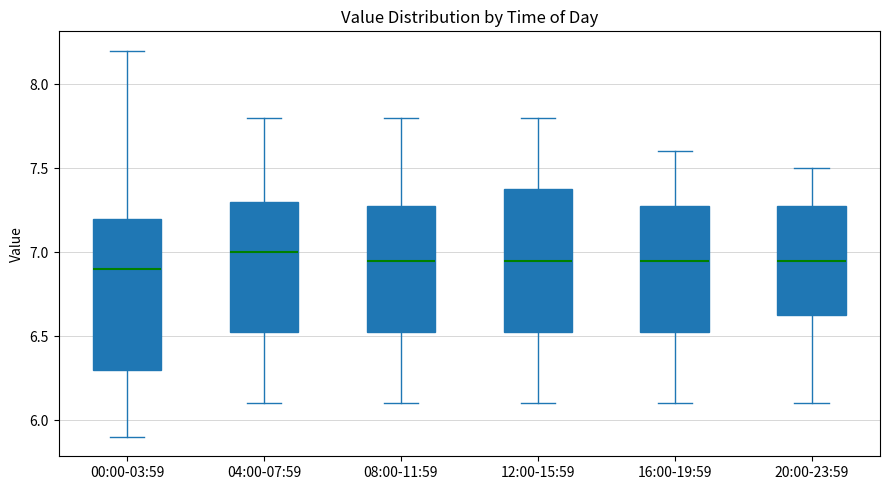

Reading left to right, transcribe this box plot: for each box, give where its median line is, the range the box spans, and where its two whiskers end, as read against the y-axis. The values are not printed on the chart, so give them approximately, as read against the axis.

00:00-03:59: median 6.90, box 6.30 to 7.20, whiskers 5.90 to 8.20
04:00-07:59: median 7.00, box 6.55 to 7.30, whiskers 6.10 to 7.80
08:00-11:59: median 6.95, box 6.55 to 7.30, whiskers 6.10 to 7.80
12:00-15:59: median 6.95, box 6.55 to 7.40, whiskers 6.10 to 7.80
16:00-19:59: median 6.95, box 6.55 to 7.30, whiskers 6.10 to 7.60
20:00-23:59: median 6.95, box 6.65 to 7.30, whiskers 6.10 to 7.50